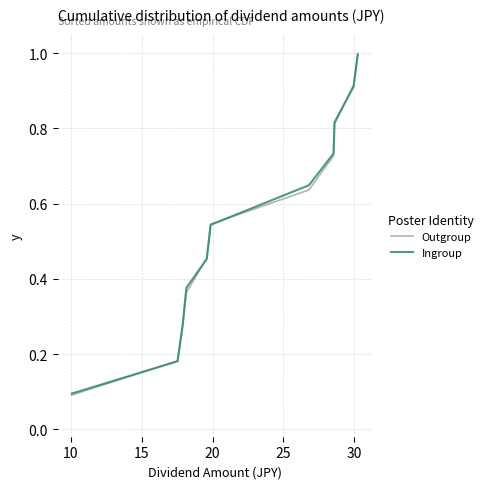

Which series has the largest range (max minus min)?

Outgroup